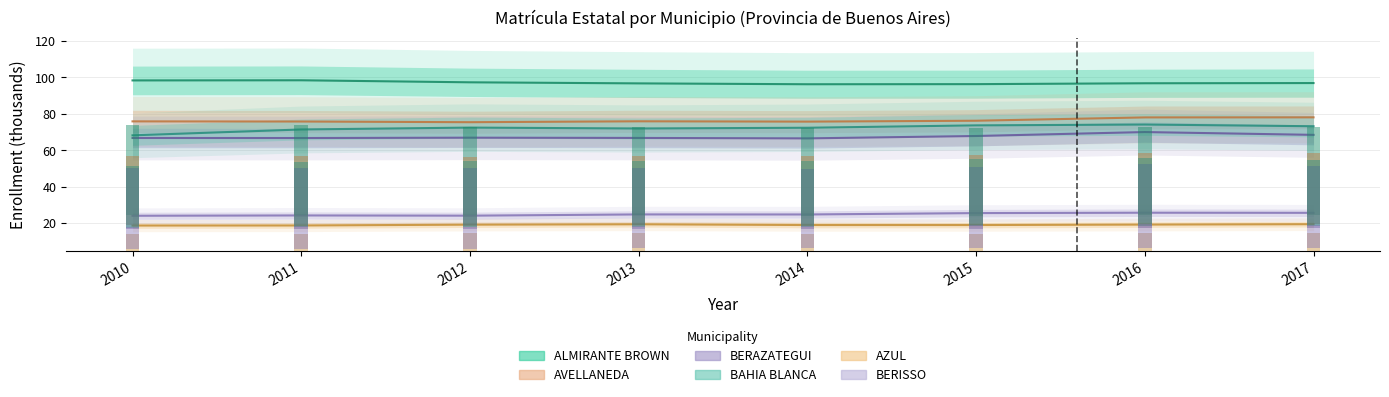

Does the chart contain any negative values?

No